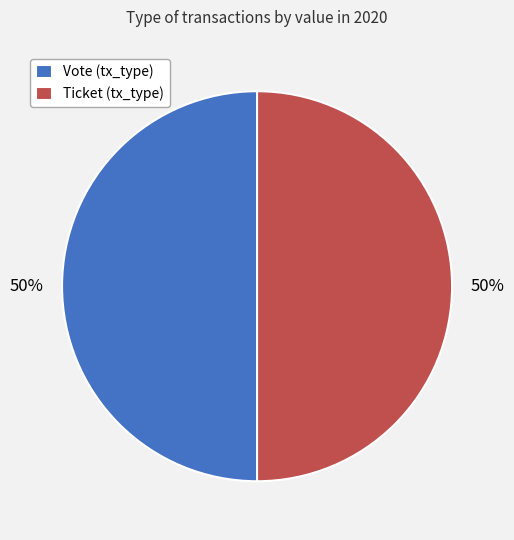

Do Vote (tx_type) and Ticket (tx_type) together represent more than half of the pie?

Yes